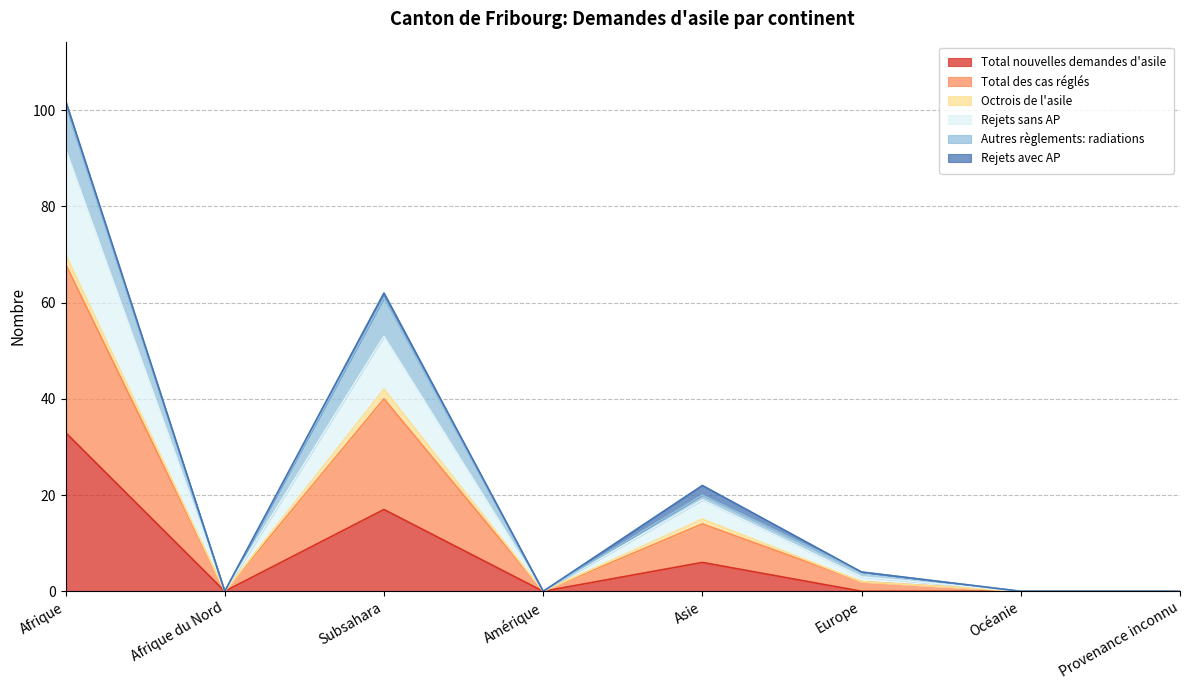

How many lines are shown in the chart?

6